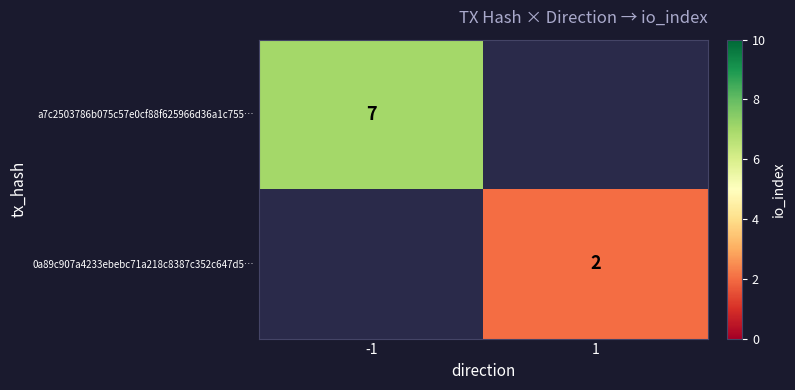

True or false: a7c2503786b075c57e0cf88f625966d36a1c755… has a value of 7 at -1.

True